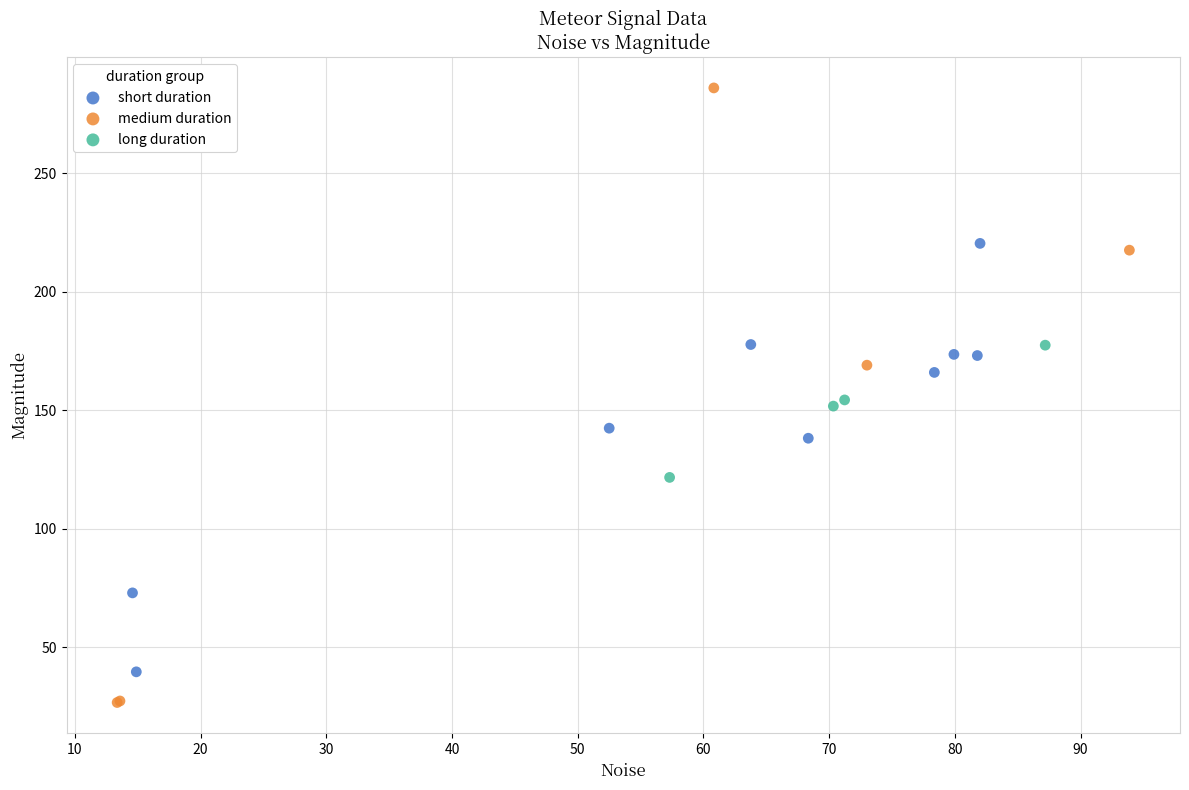

Which series has the widest spread of Y values?

medium duration